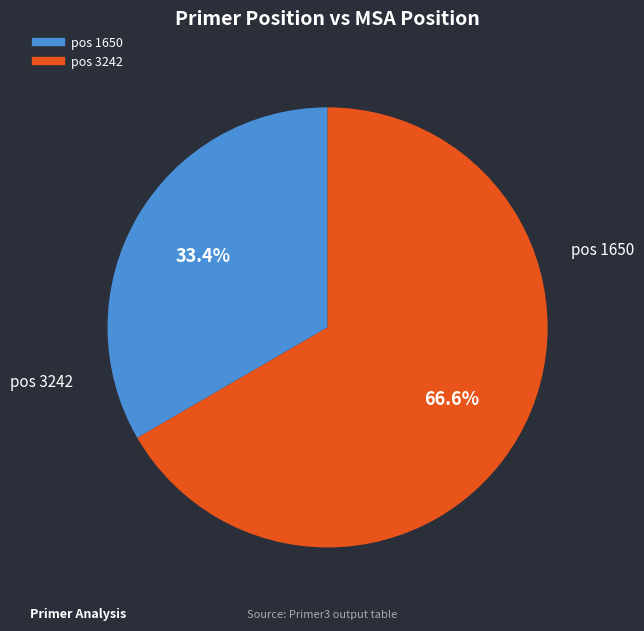

Is there a majority slice in this chart?

Yes